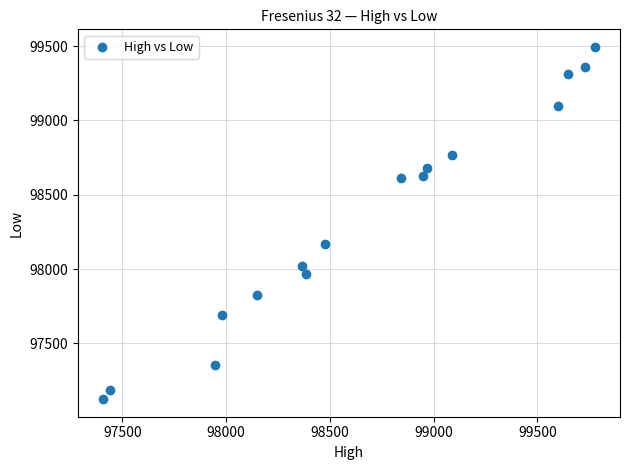

What is the range of X values (max minus min)?

2375